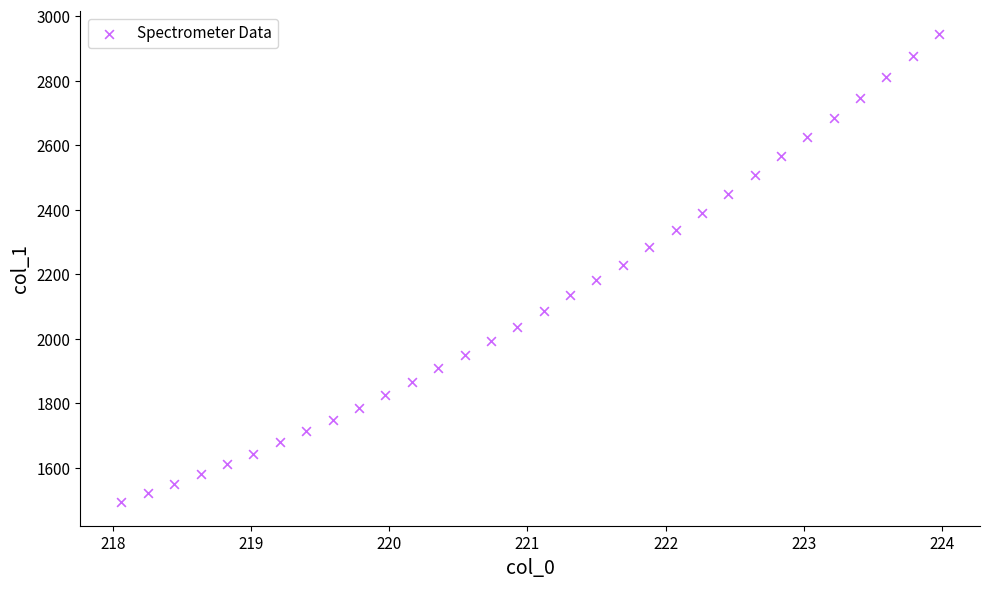

What is the range of X values (max minus min)?

5.9